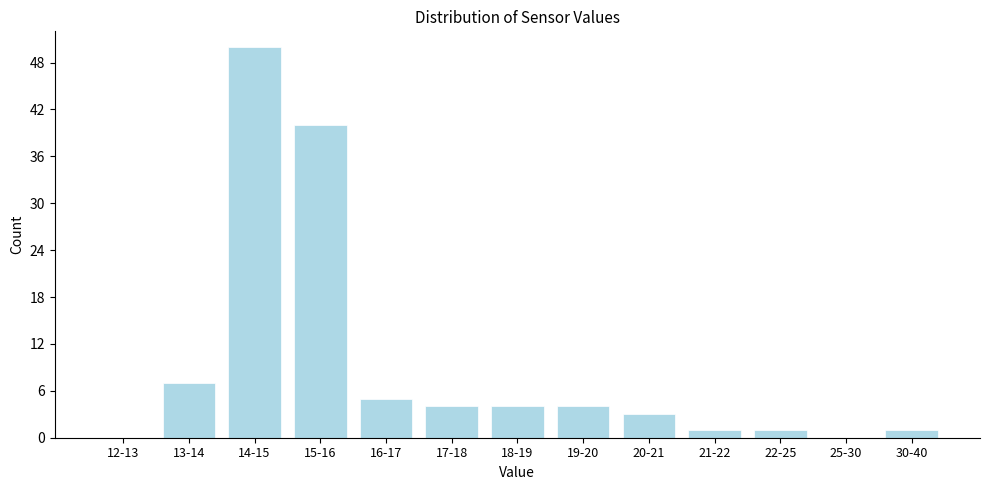

Reading left to right, extract all data points from this chart.

12-13=0	13-14=7	14-15=50	15-16=40	16-17=5	17-18=4	18-19=4	19-20=4	20-21=3	21-22=1	22-25=1	25-30=0	30-40=1